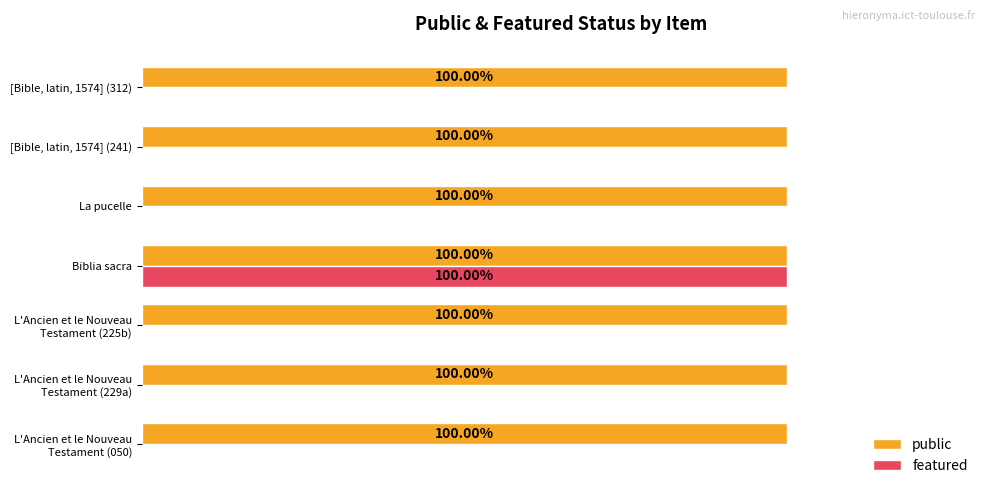

What are all the series names shown in the legend?

public, featured